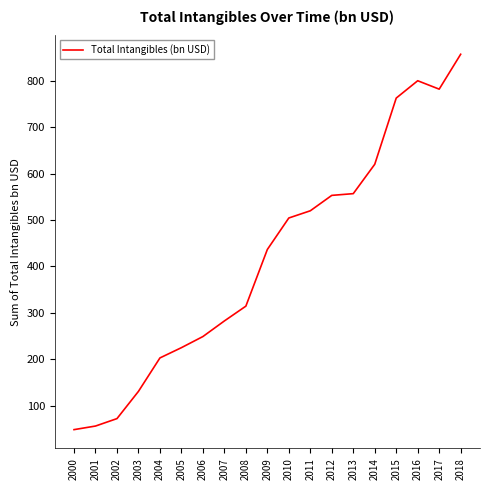

True or false: the data shows 48.1 at 2000.

True